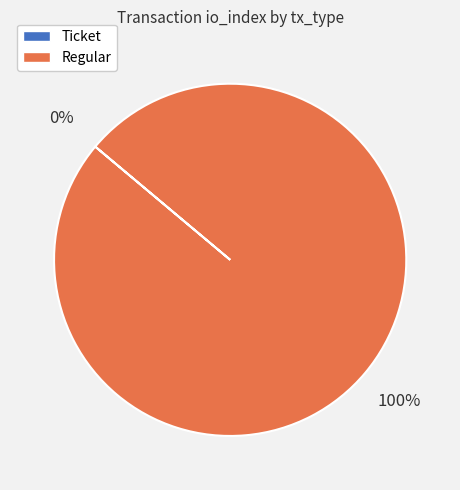

Which category has the biggest portion of the pie?

Regular